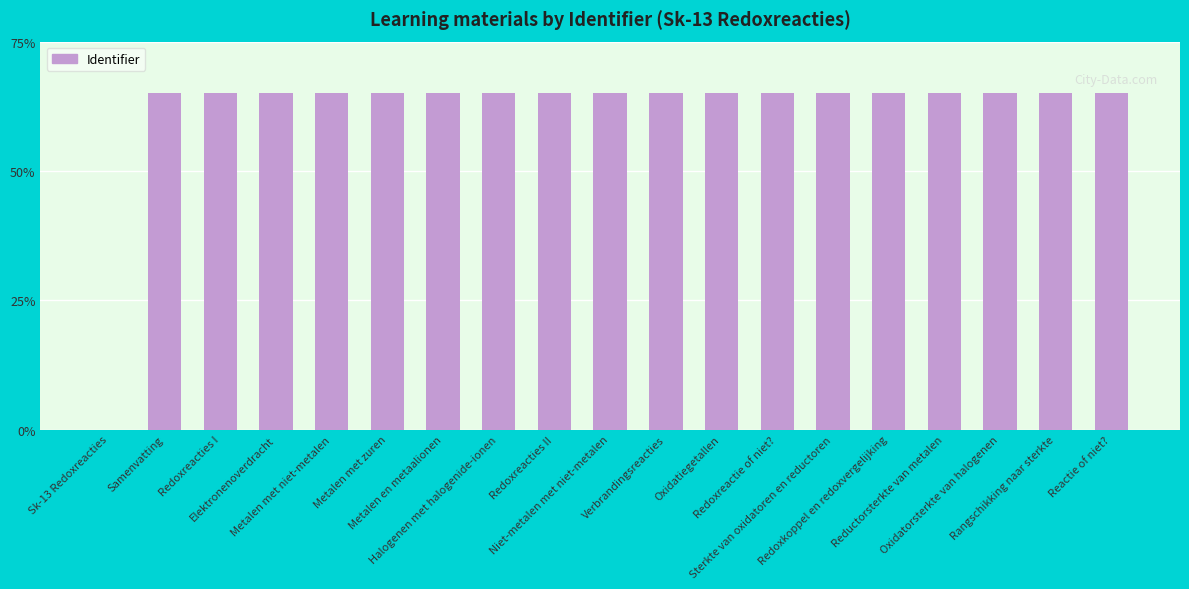

The chart shows a value of 65.0 at Metalen met zuren. True or false?

True